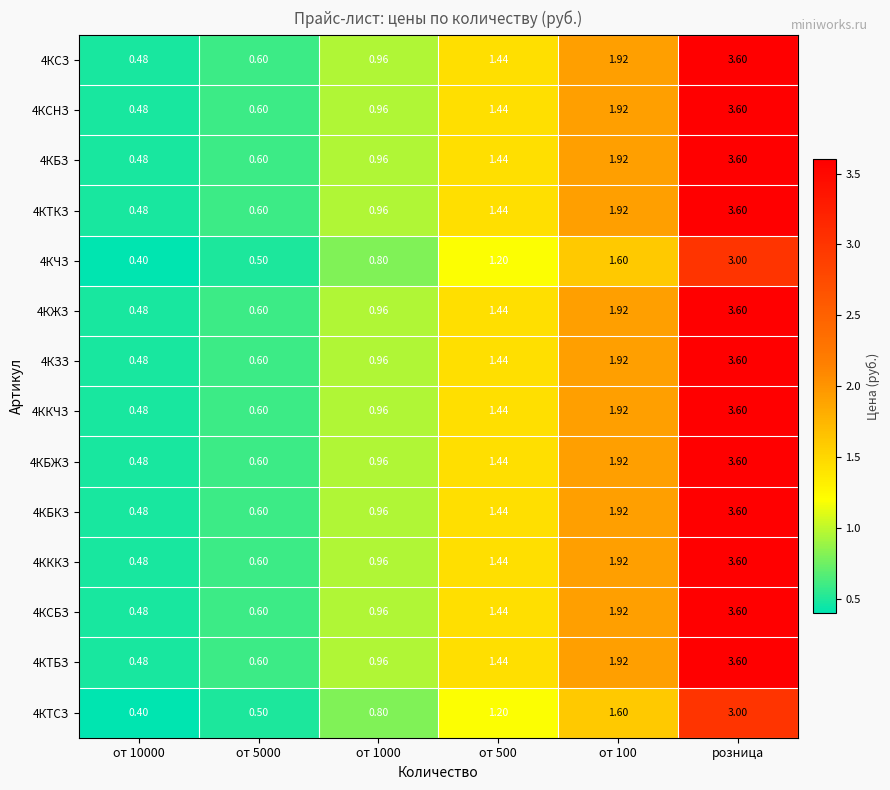

At which label does 4КБЗ reach its peak?

розница